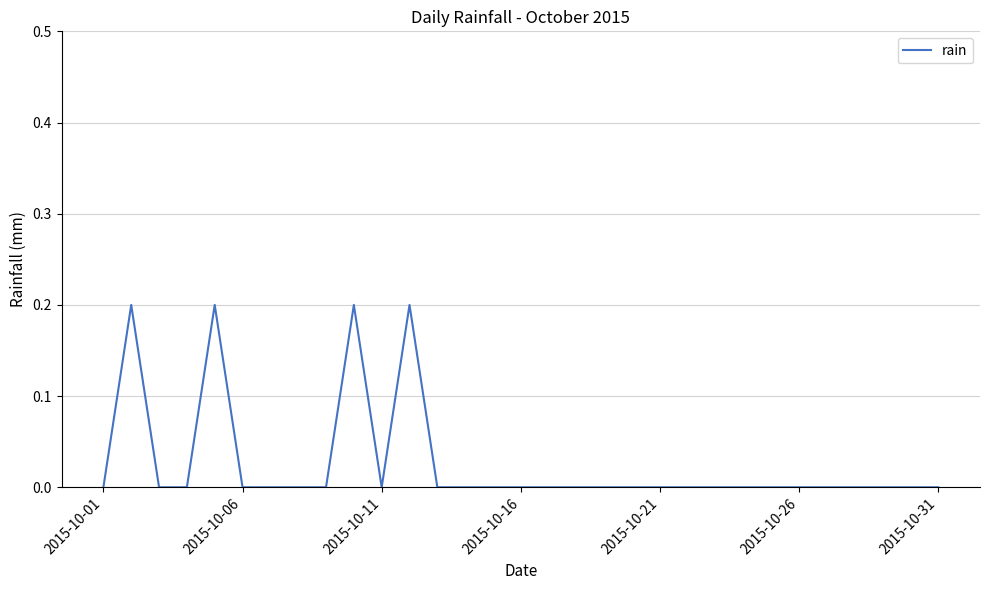

Reading left to right, extract all data points from this chart.

0.0	0.2	0.0	0.0	0.2	0.0	0.0	0.0	0.0	0.2	0.0	0.2	0.0	0.0	0.0	0.0	0.0	0.0	0.0	0.0	0.0	0.0	0.0	0.0	0.0	0.0	0.0	0.0	0.0	0.0	0.0